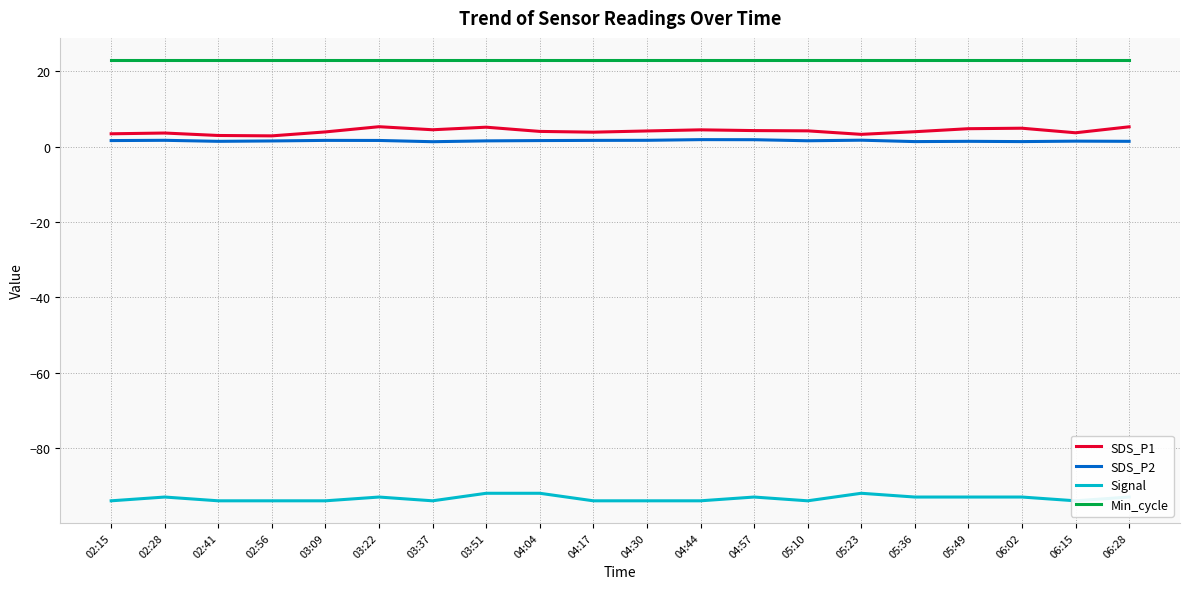

Which category has the lowest value across all series?

02:15